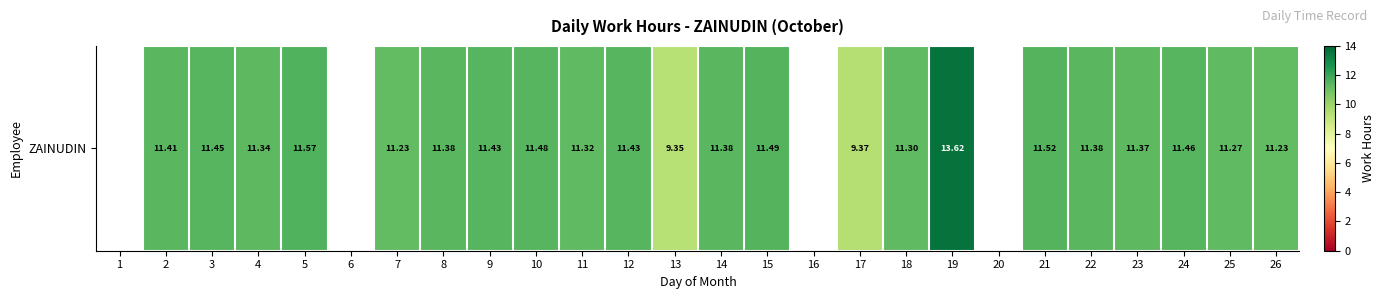

What is the sum of all values?

248.8